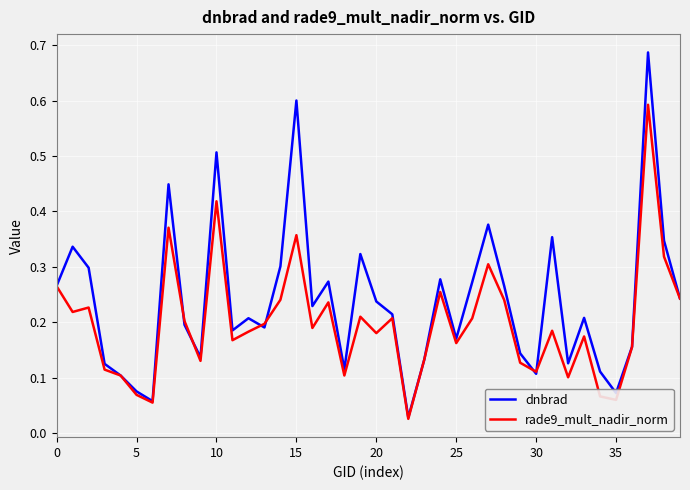

Rank the series by their average value, from lowest to highest.

rade9_mult_nadir_norm, dnbrad